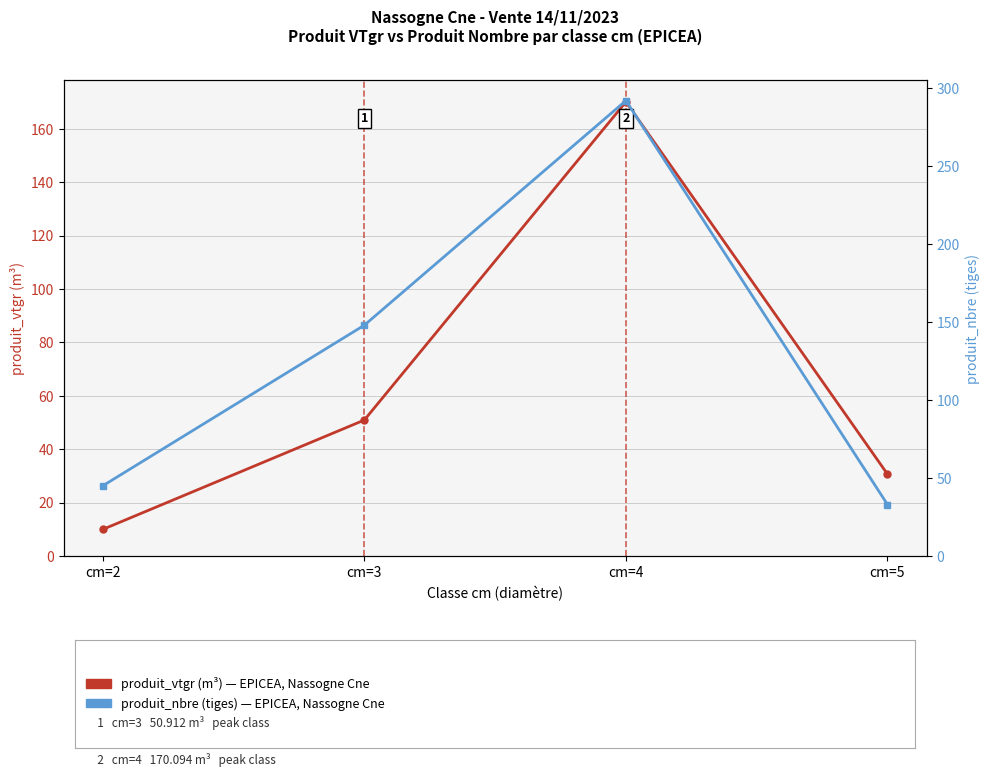

Reading left to right, what are all the values shown in this chart?

produit_vtgr (m³): 10.0	50.9	170.1	30.7
produit_nbre (tiges): 45.0	148.0	292.0	33.0